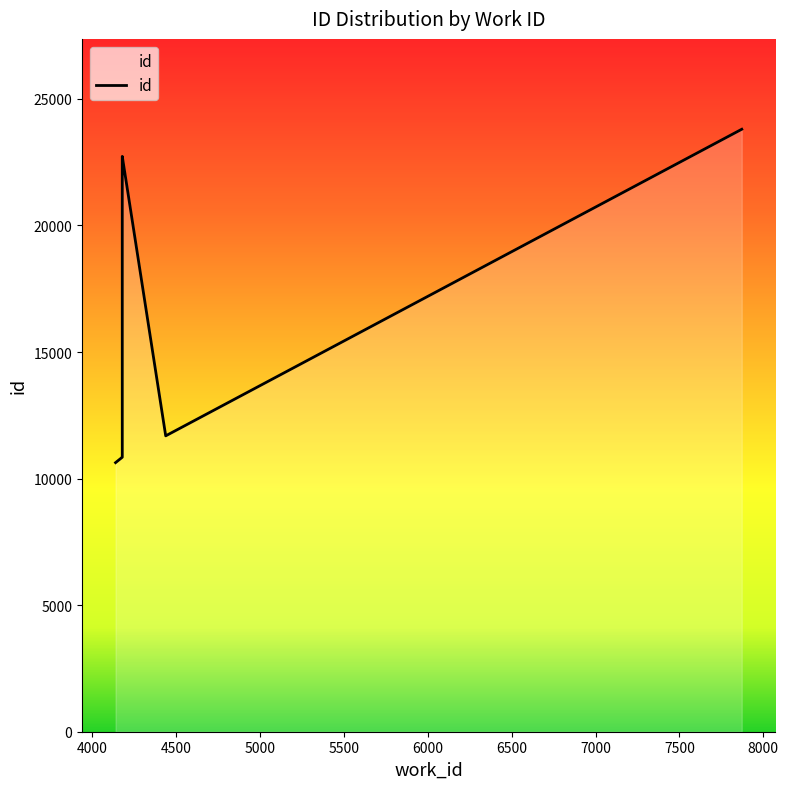

Is it true that the value at 4178 is 7610?

False